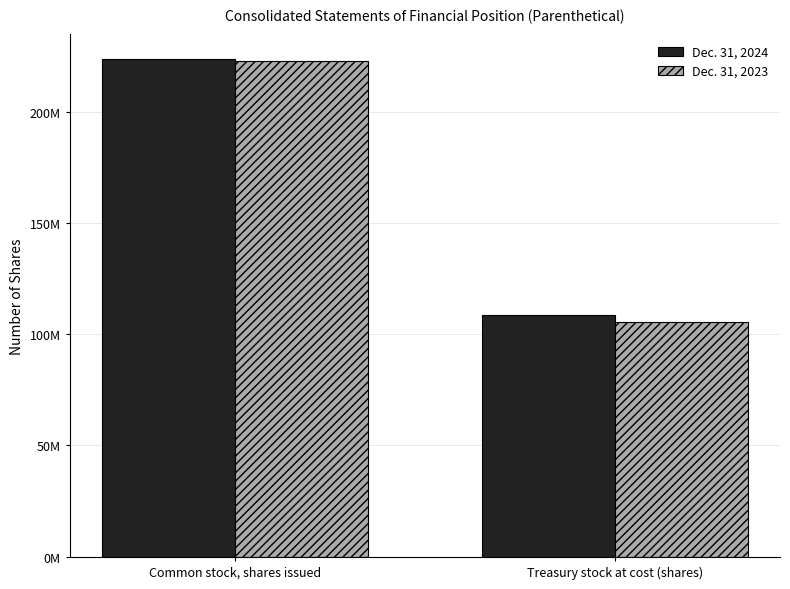

Reading left to right, extract all data points from this chart.

Dec. 31, 2024: 223588347	108470763
Dec. 31, 2023: 222762317	105469354